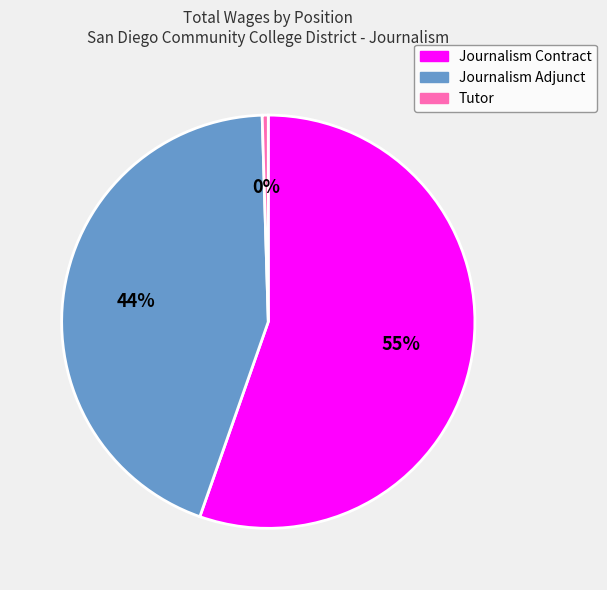

Which has a higher value, Tutor or Journalism Adjunct?

Journalism Adjunct